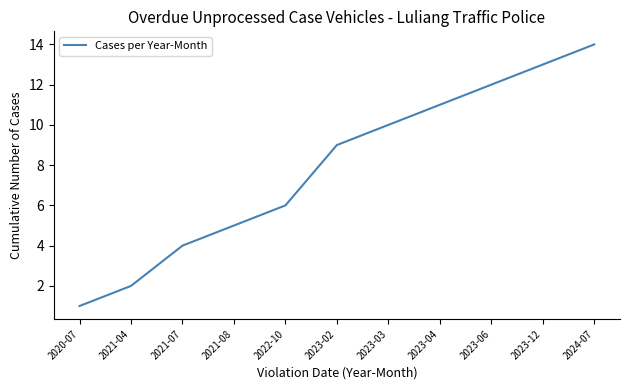

What position from the right is 2023-04?

4